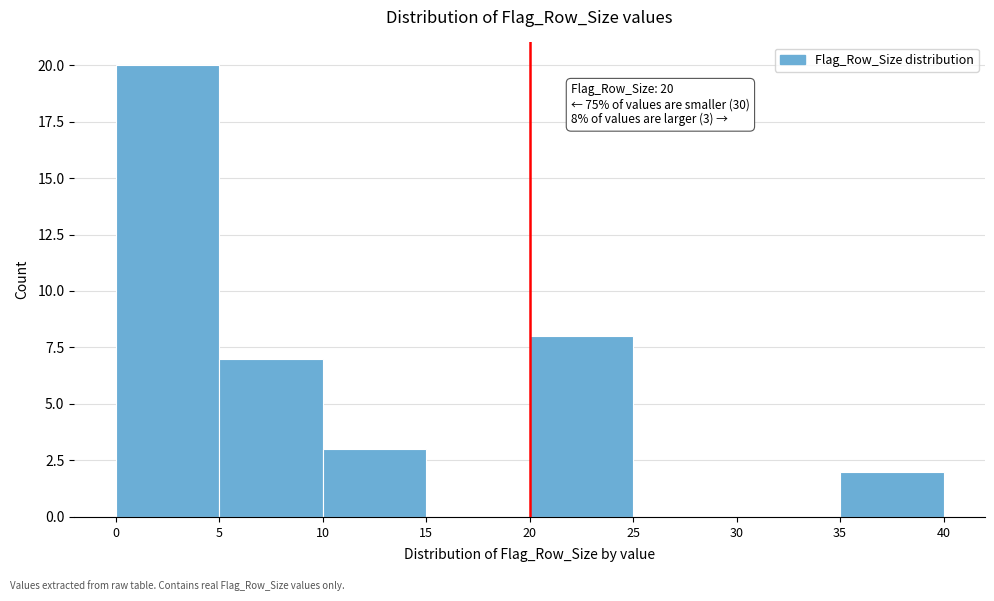

Which range on the x-axis has the tallest bar?

0 to 5